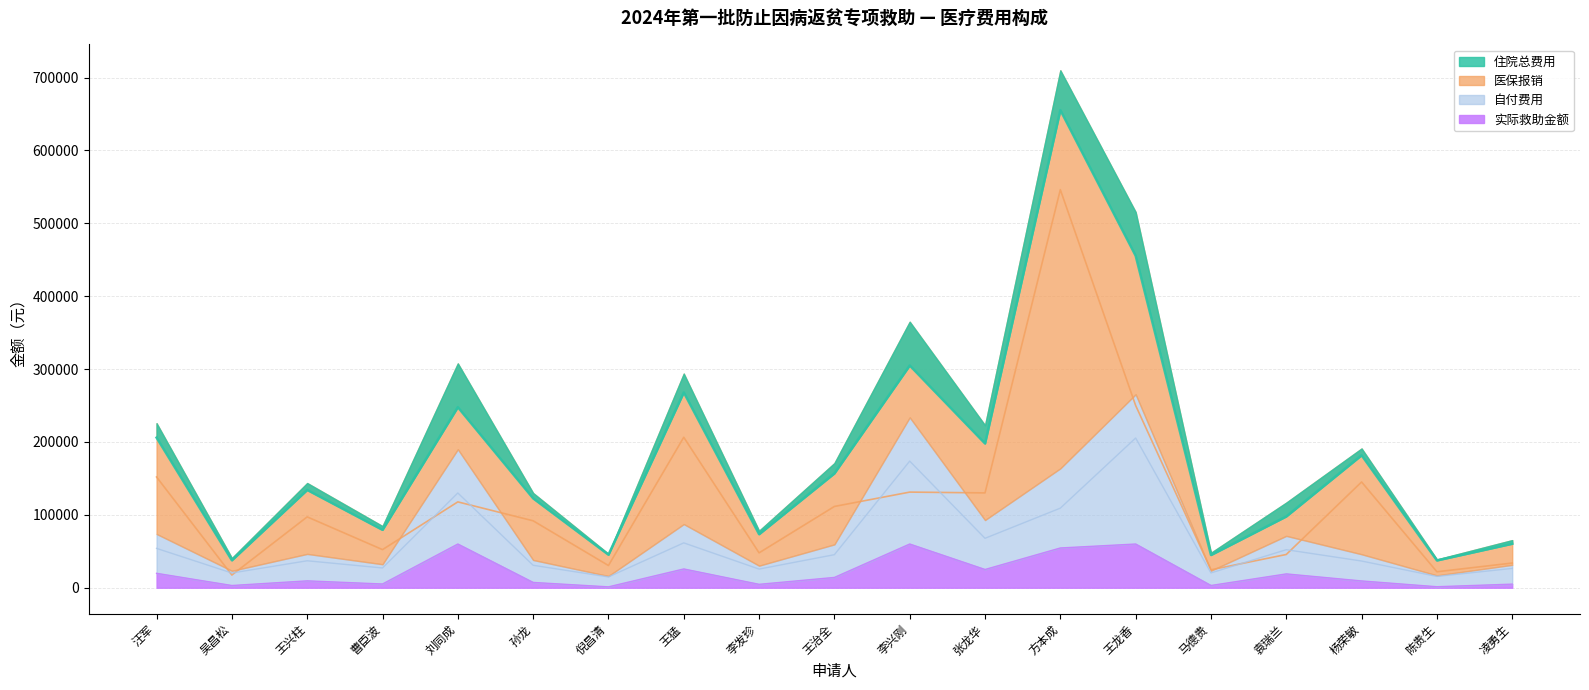

What is the label of the 19th point from the right?

汪军